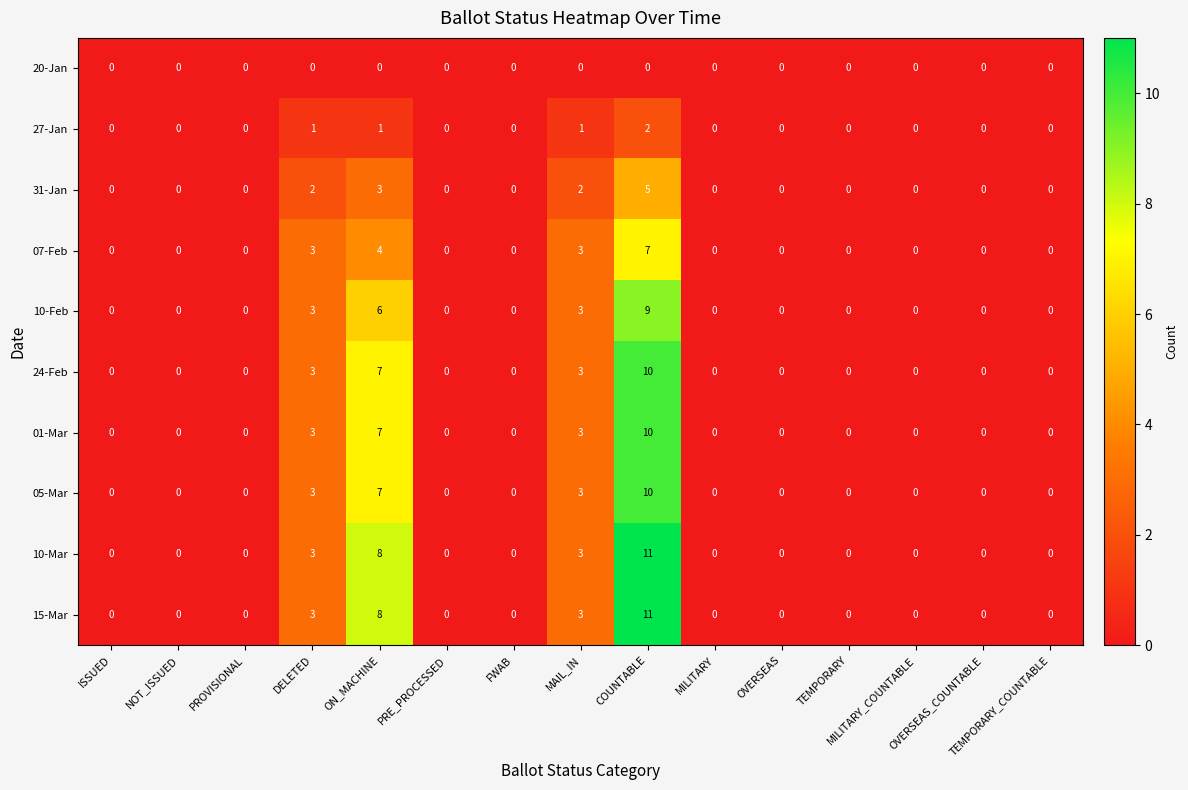

Count the 10-Mar values in the range 0 to 3.

13